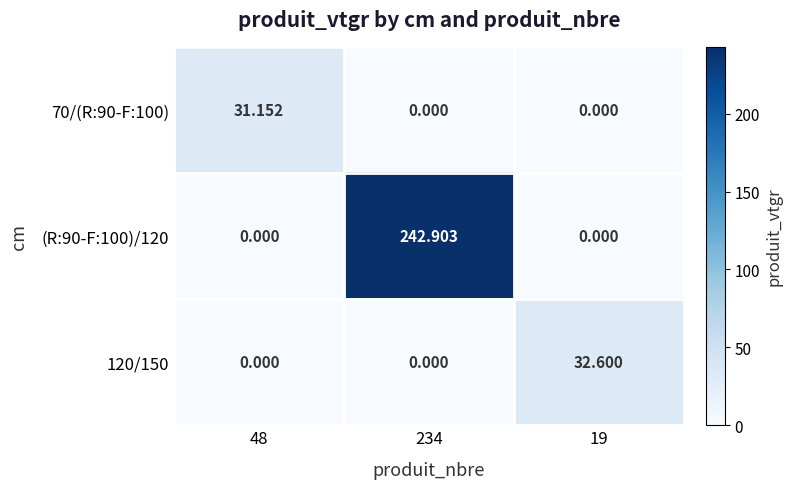

Is the value of 120/150 at 19 greater than the value of (R:90-F:100)/120 at 19?

Yes